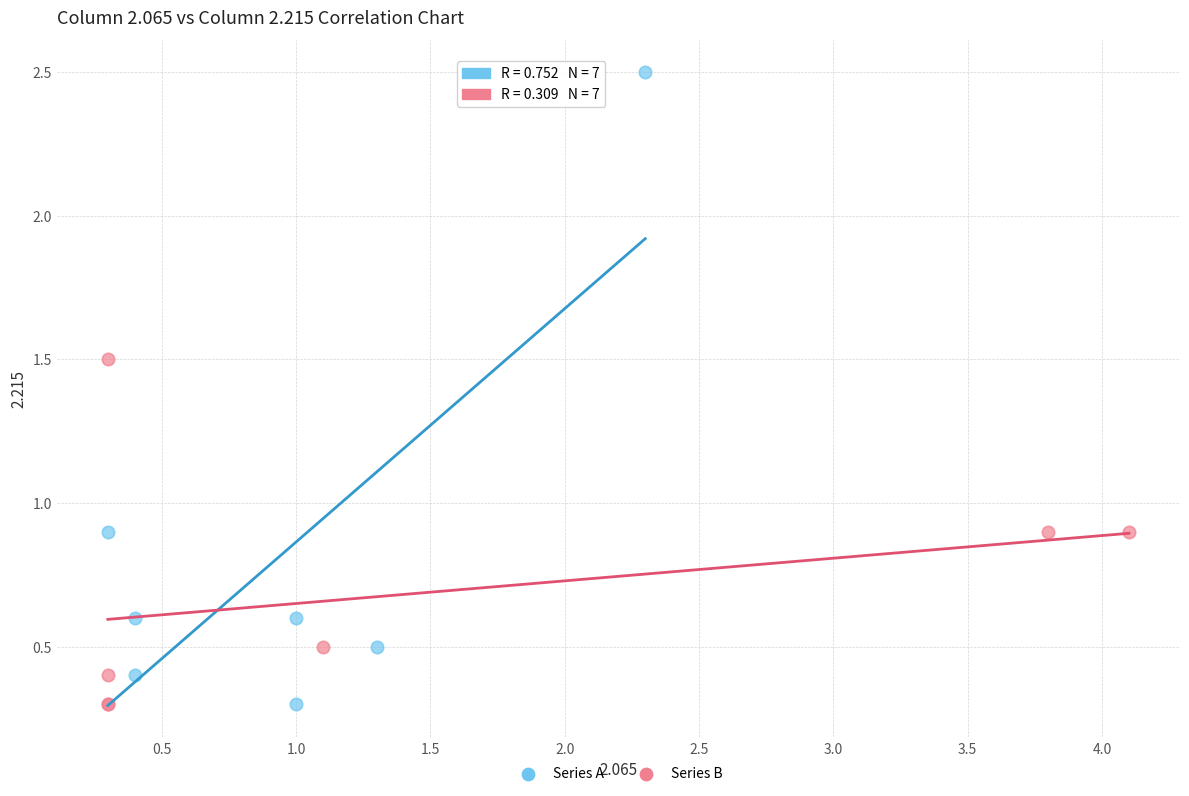

Which series has the widest spread of Y values?

Series A